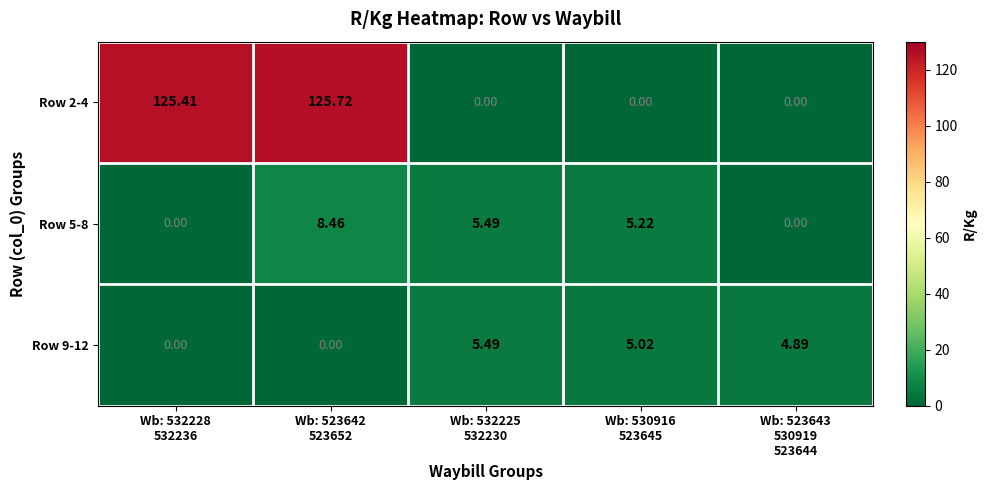

Count the number of data series in this chart.

3